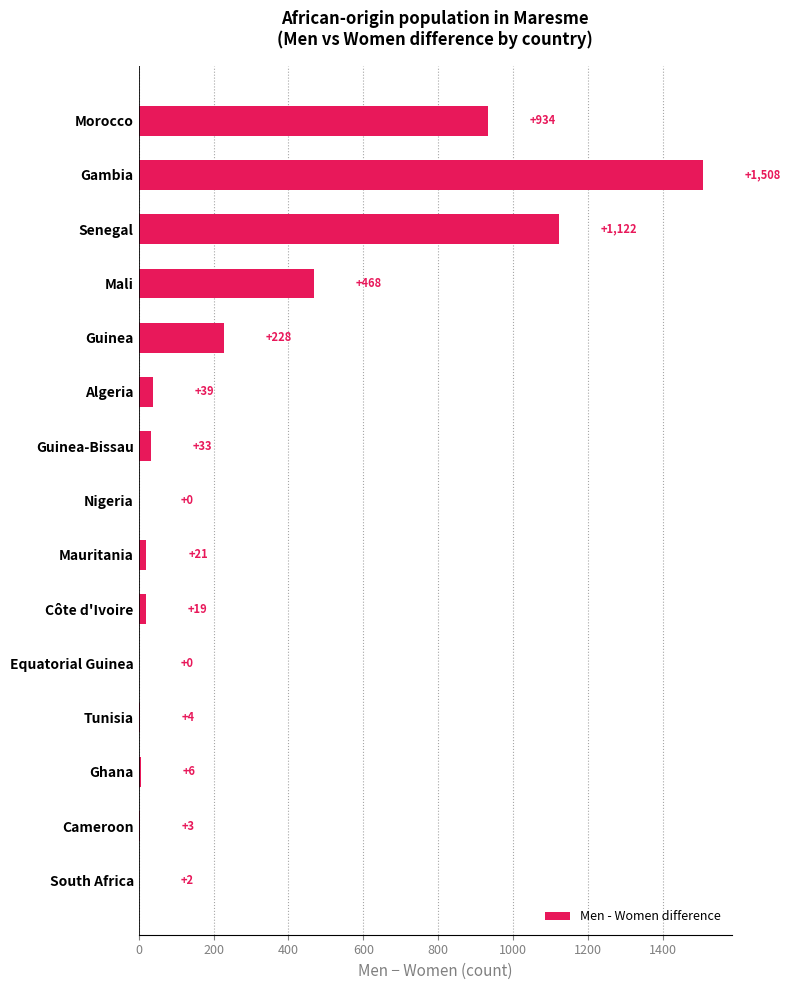

What is the greatest value displayed?

1508